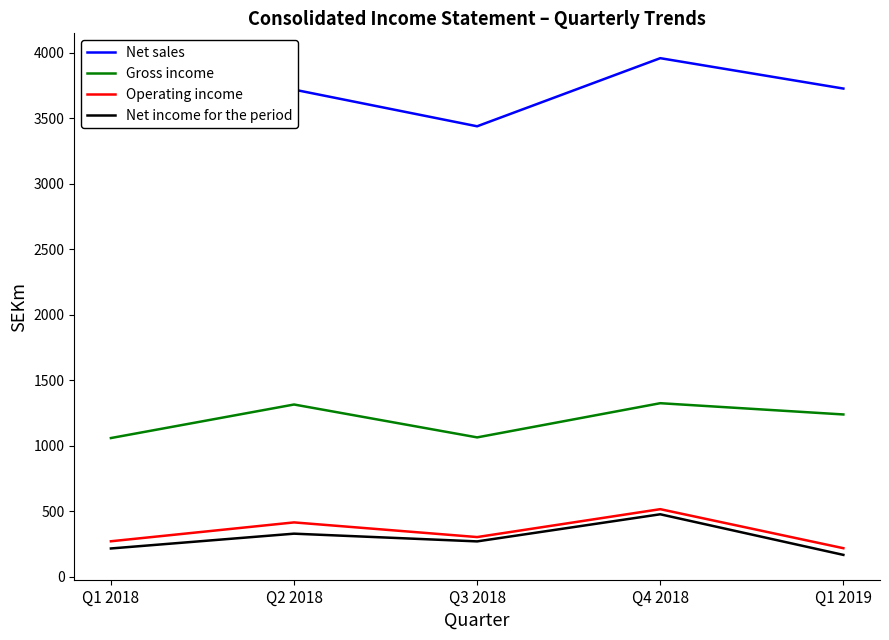

Is the value of Gross income at Q3 2018 greater than the value of Net sales at Q2 2018?

No